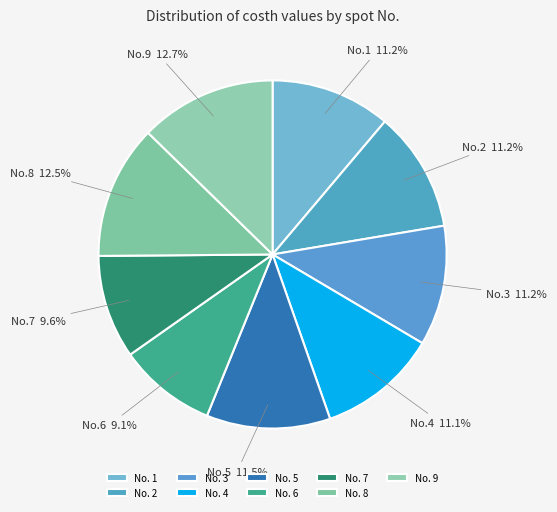

Which slice is the smallest?

No. 6